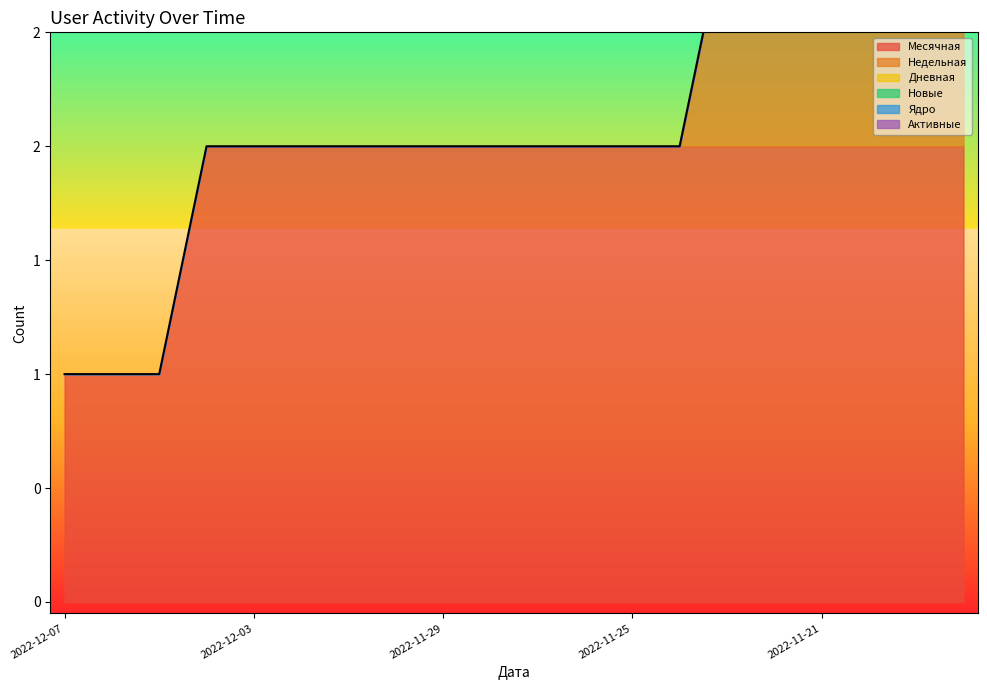

True or false: Активные and Недельная intersect in this chart.

False